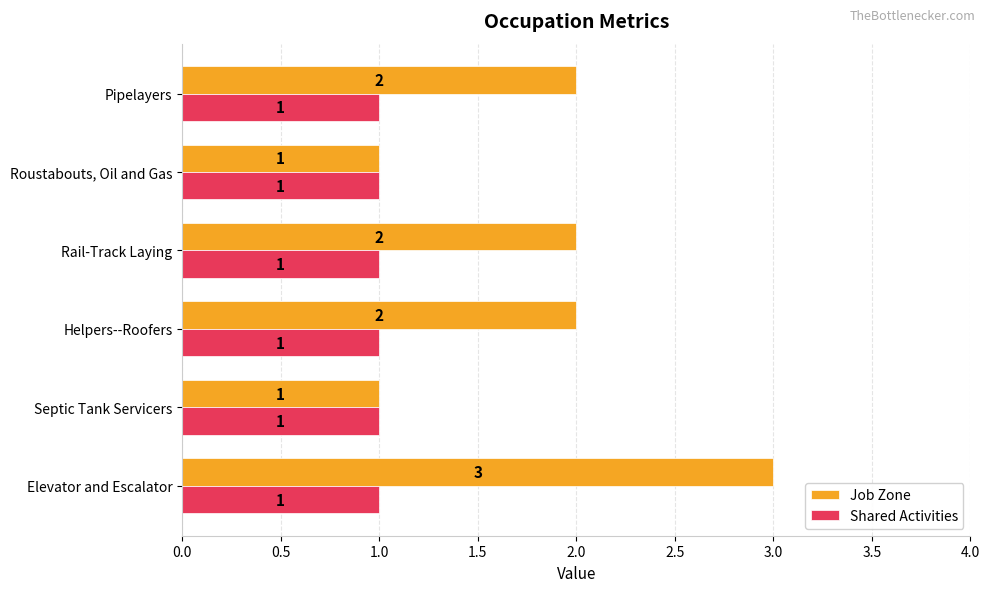

Which series has the widest spread of values?

Job Zone